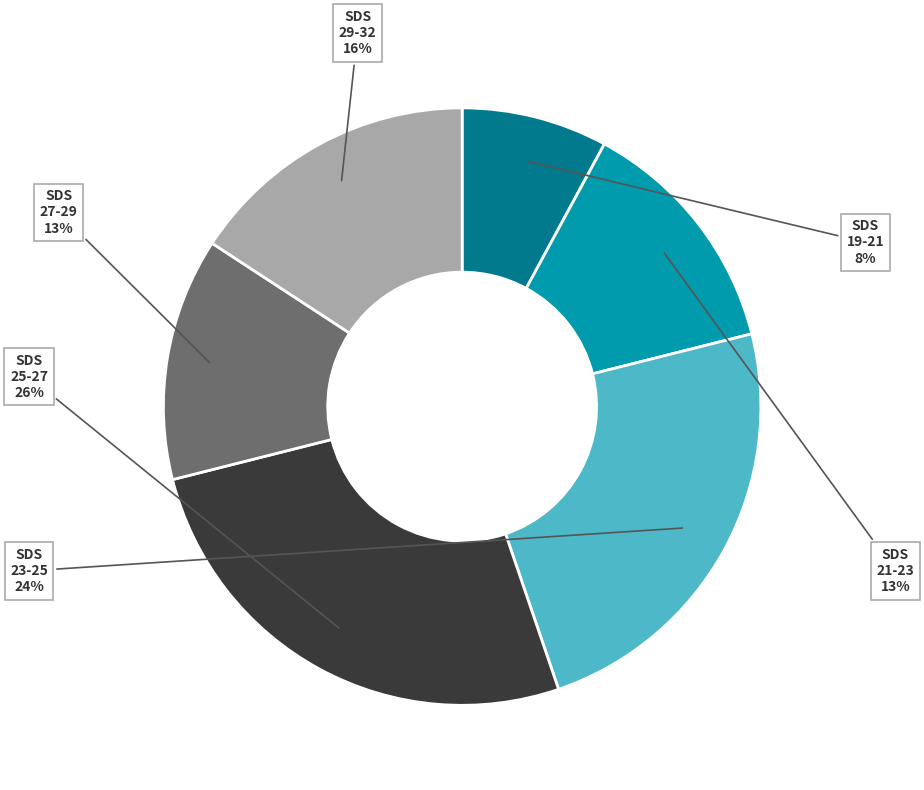

How many segments does this pie chart have?

6